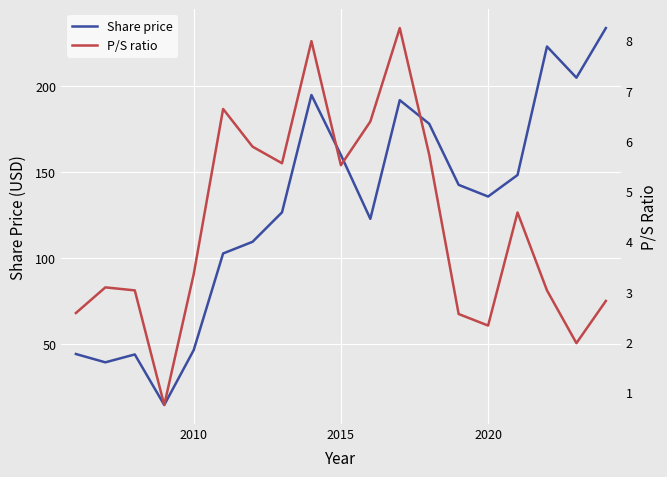

What is the minimum value for Share price?

14.8